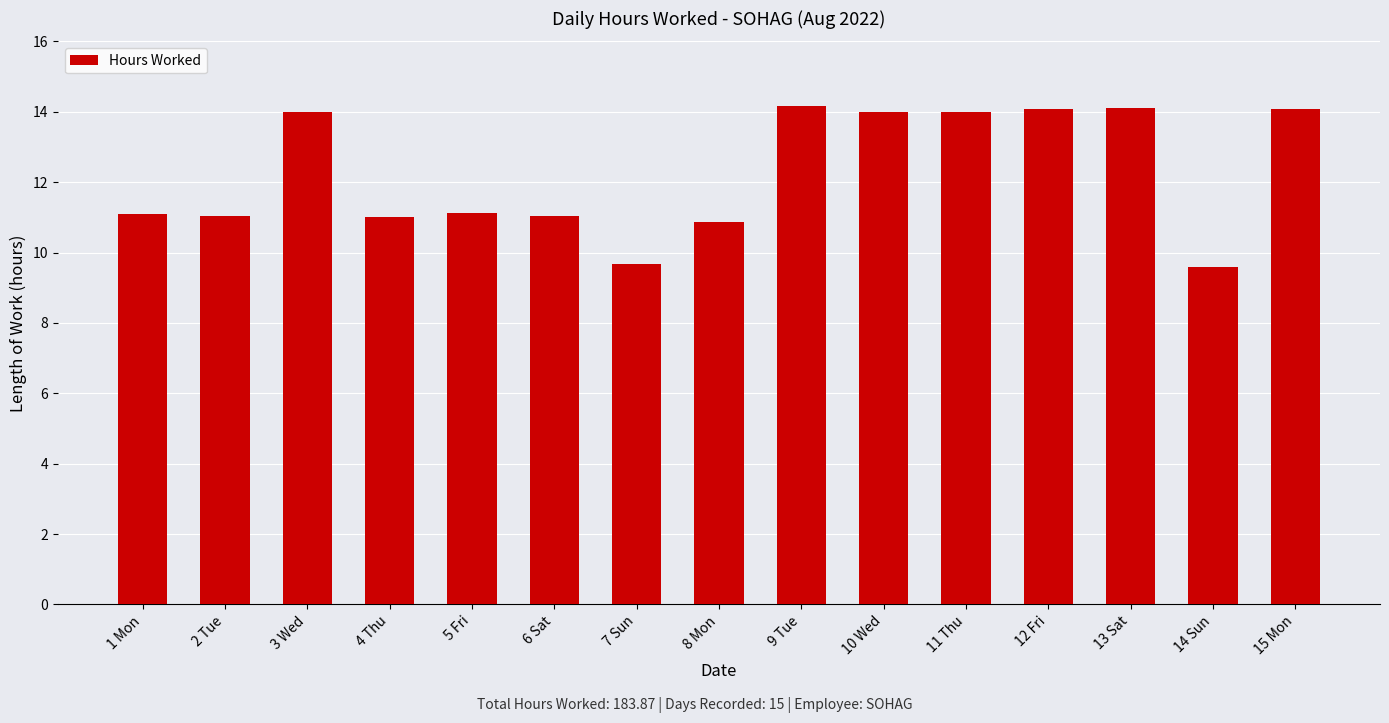

What is the average value?

12.3